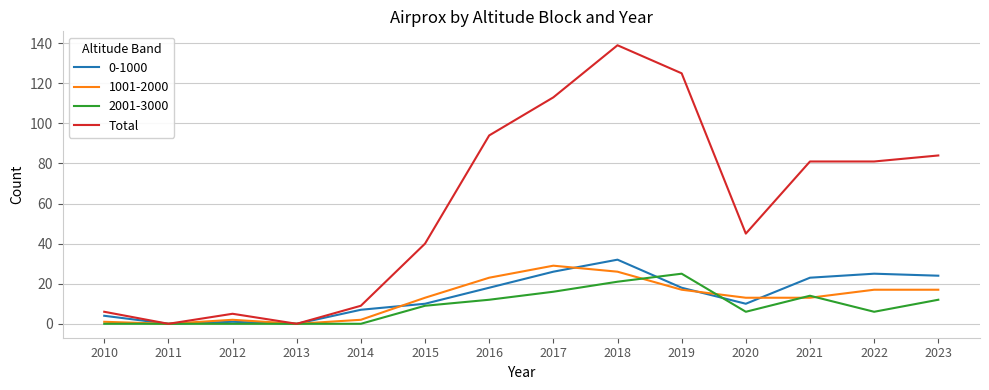

Read the Total value at 2017.

113